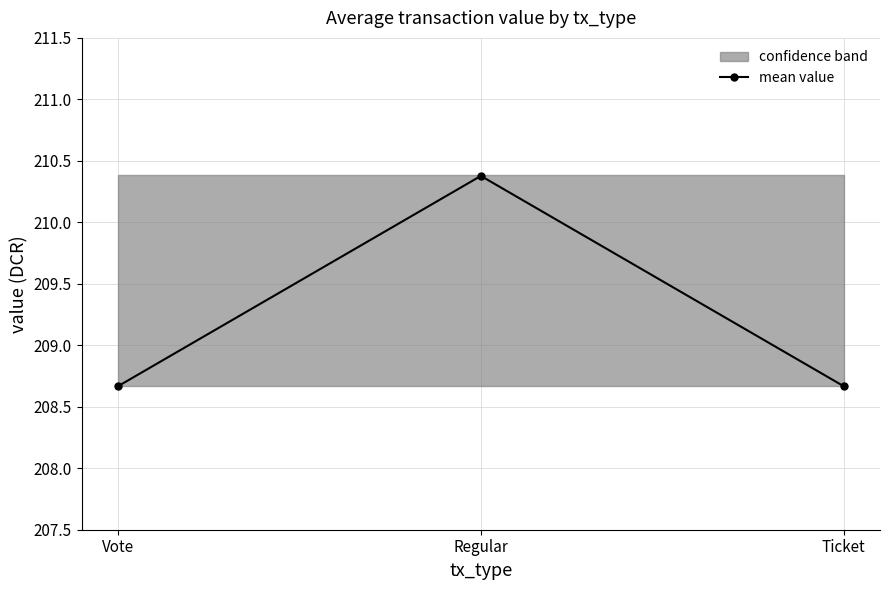

Reading left to right, list all the values displayed in this chart.

208.7	210.4	208.7